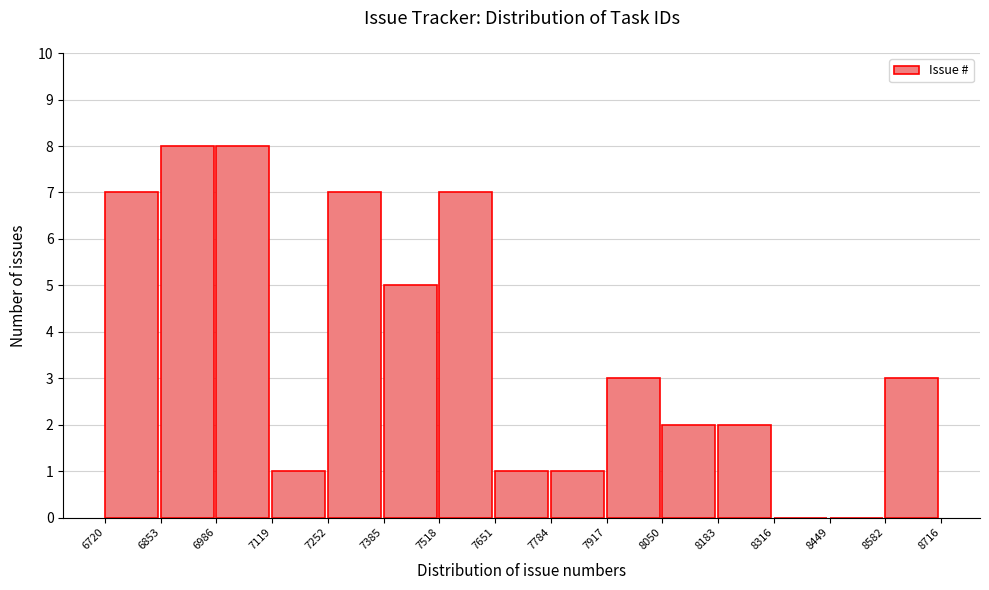

How tall is the bar that spans 8582 to 8716 on the x-axis? The values are not printed on the chart, so give them approximately, as read against the axis.

3